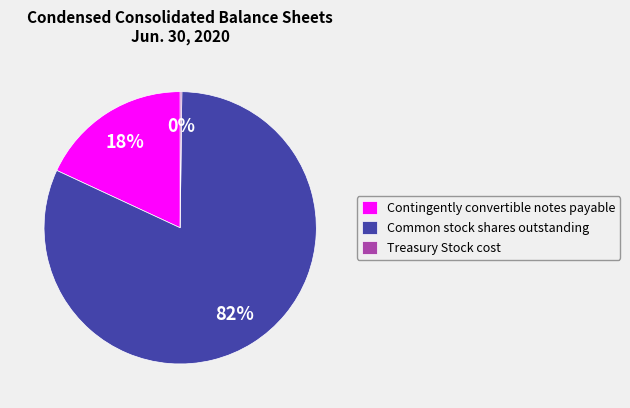

Which has a higher value, Common stock shares outstanding or Contingently convertible notes payable?

Common stock shares outstanding